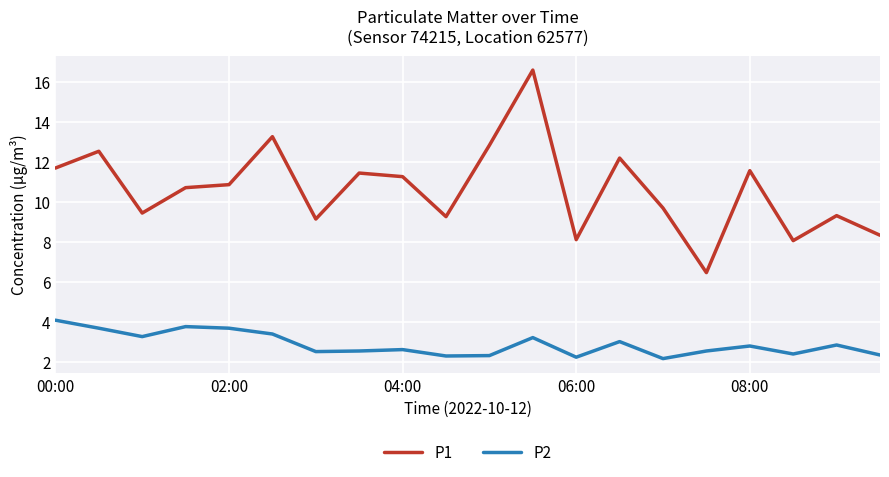

What is the lowest value of the P1 series?

6.5